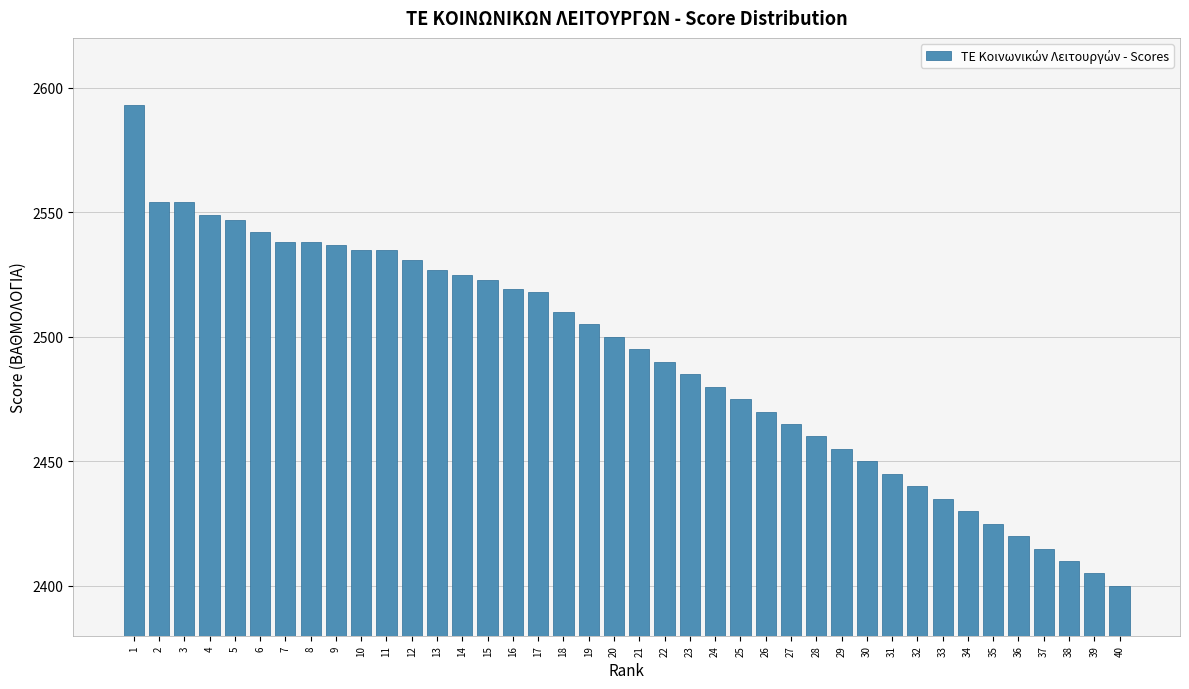

What is the difference between the maximum and minimum values?

193